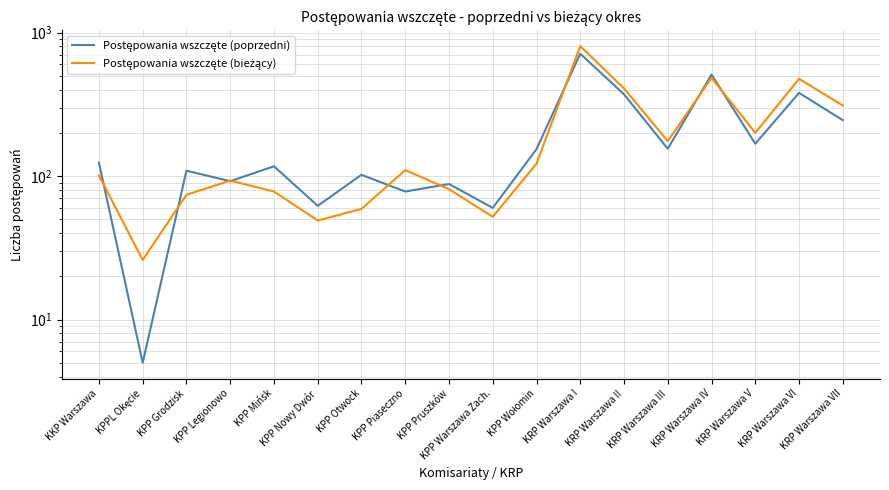

List the series in order of their peak value, highest first.

Postępowania wszczęte (bieżący), Postępowania wszczęte (poprzedni)